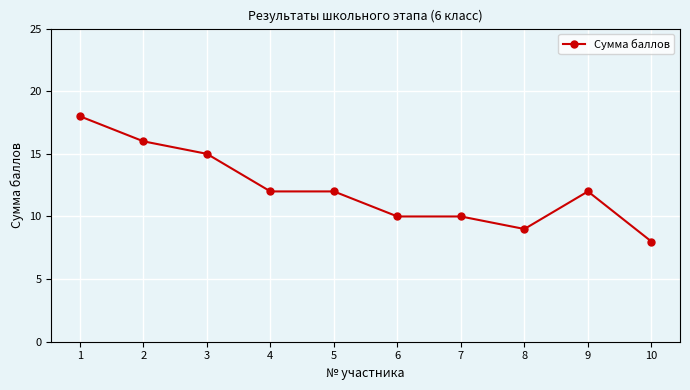

Does the chart display data point markers on the line(s)?

Yes